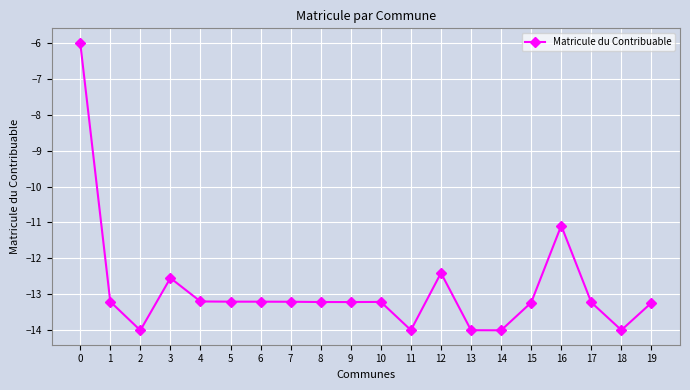

Does the chart display data point markers on the line(s)?

Yes